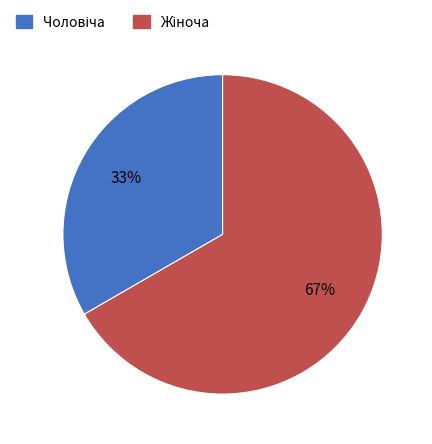

To the nearest percent, what is the average slice percentage?

50%